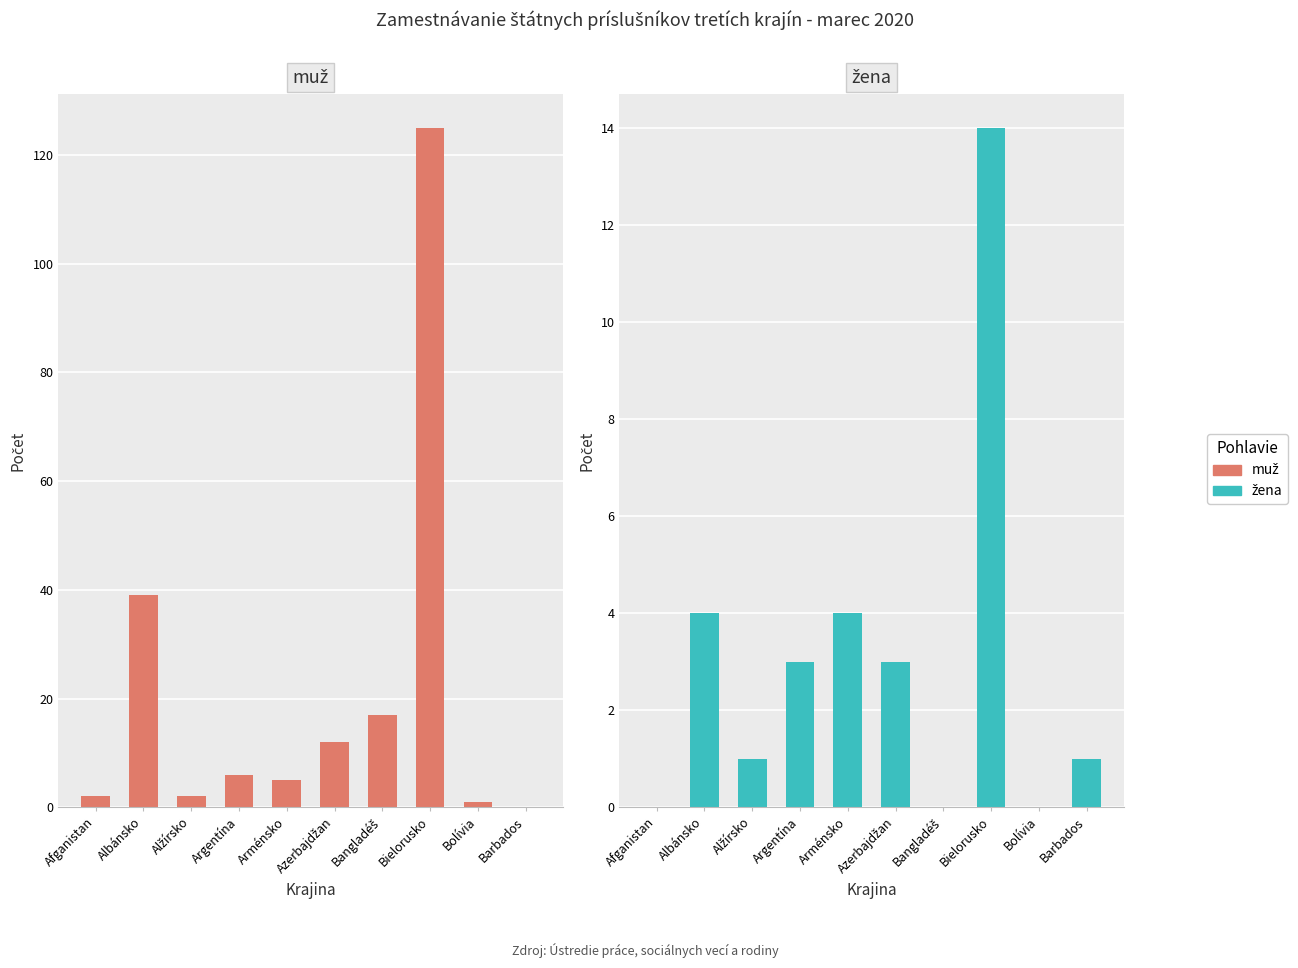

Is it true that žena equals 0 at Bolívia?

True